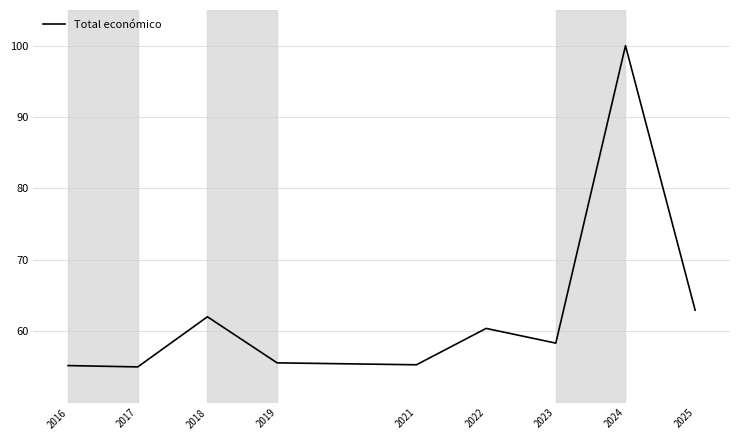

Does the chart have visible grid lines?

Yes